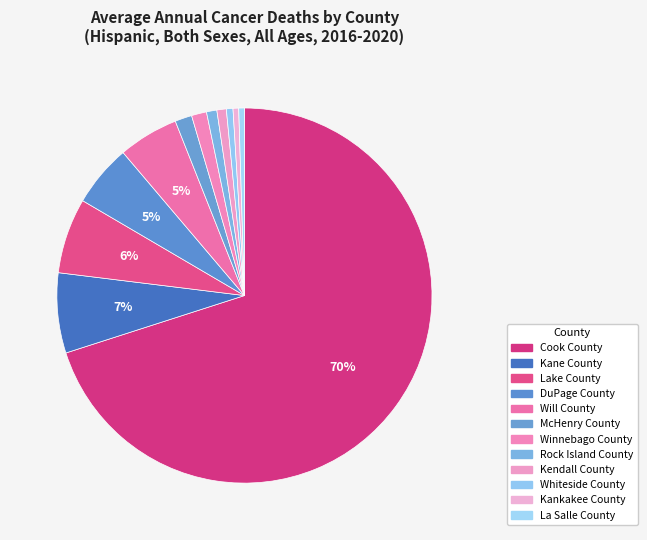

Which category has the biggest portion of the pie?

Cook County